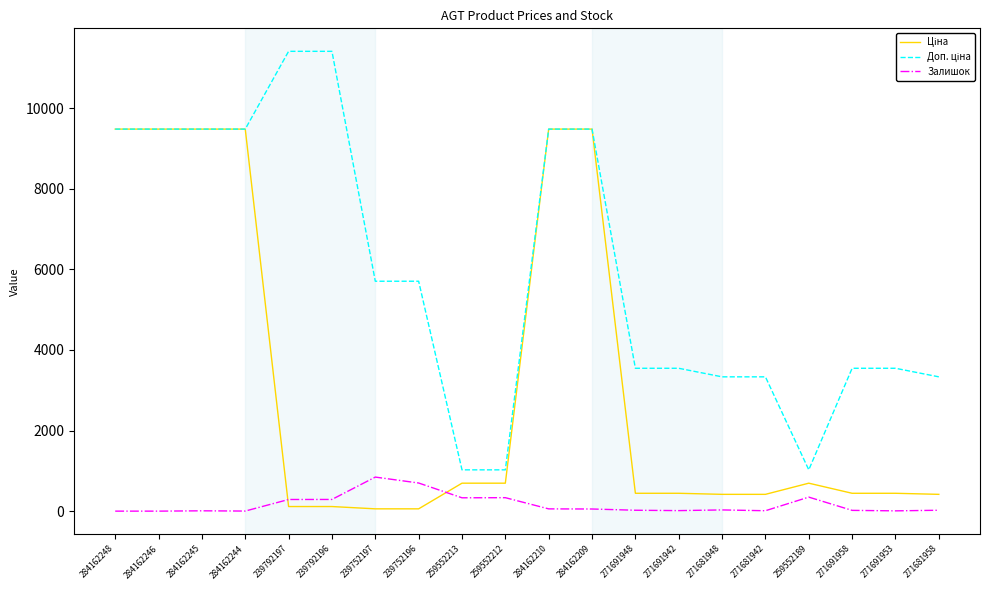

Does the chart display data point markers on the line(s)?

No